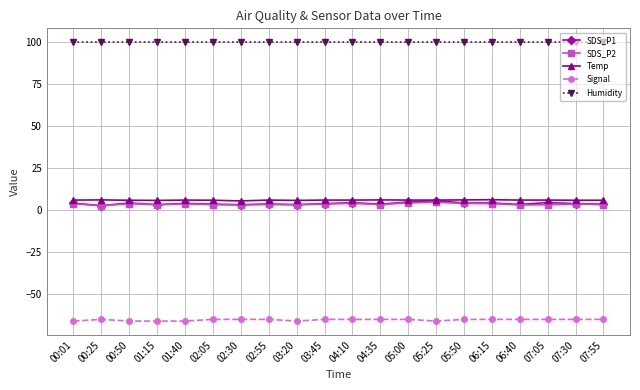

What is the maximum value shown in the chart?

99.9